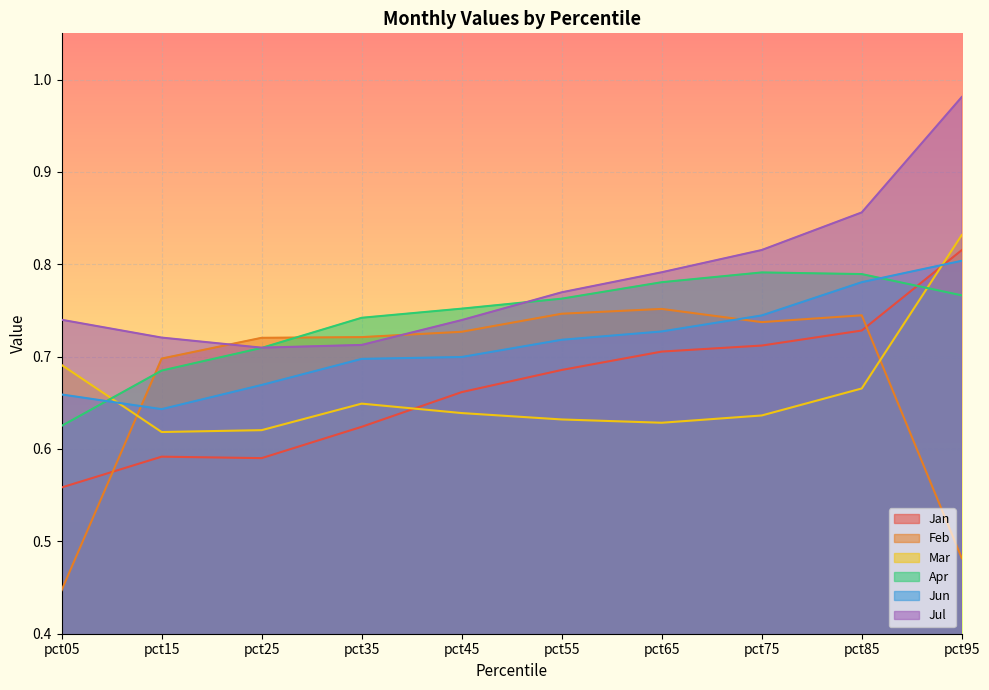

At which category does Apr reach its first local peak?

pct75